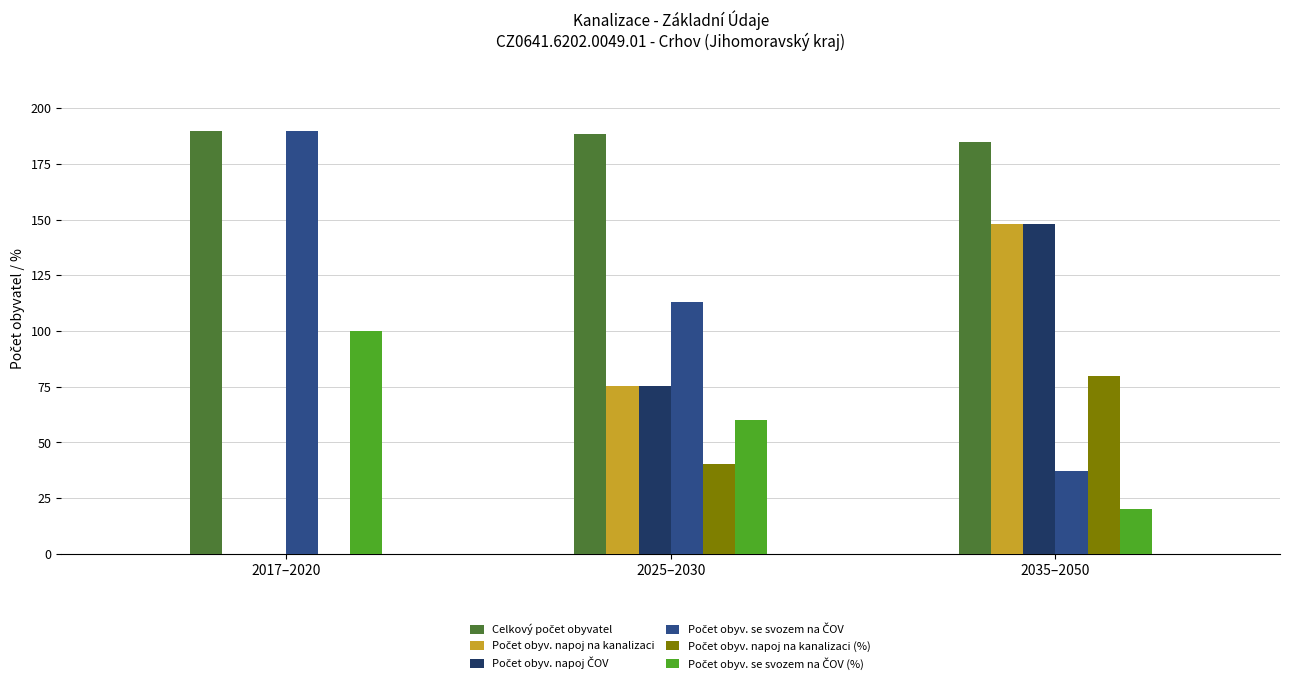

Are the bars horizontal?

No